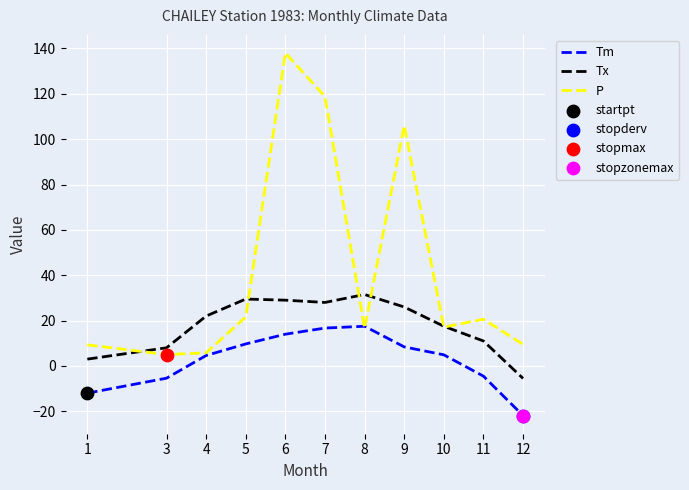

Which series has the widest spread of values?

P